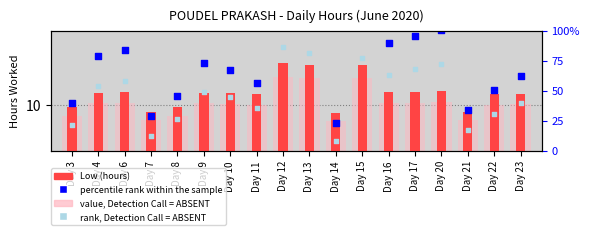

Which series reaches the minimum Y coordinate?

rank, Detection Call = ABSENT